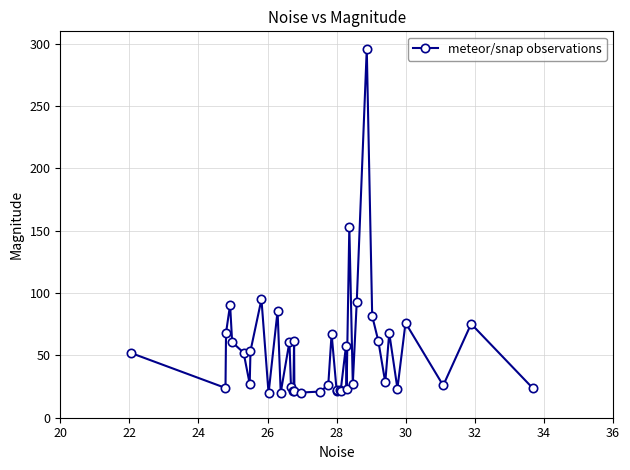

What is the greatest value displayed?

296.0